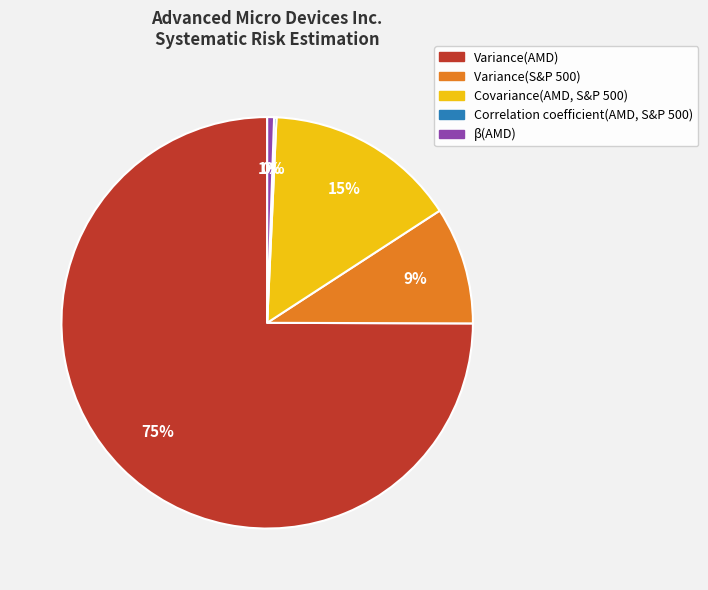

To the nearest percent, what is the average slice percentage?

20%